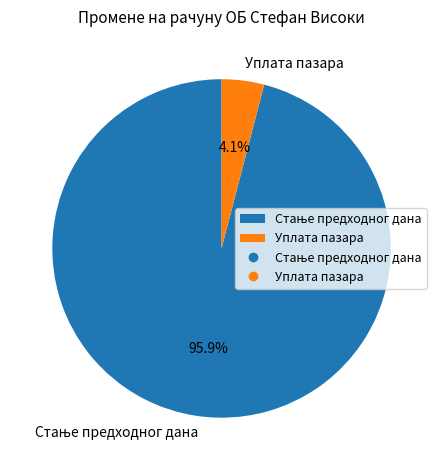

How many slices are in this pie chart?

2